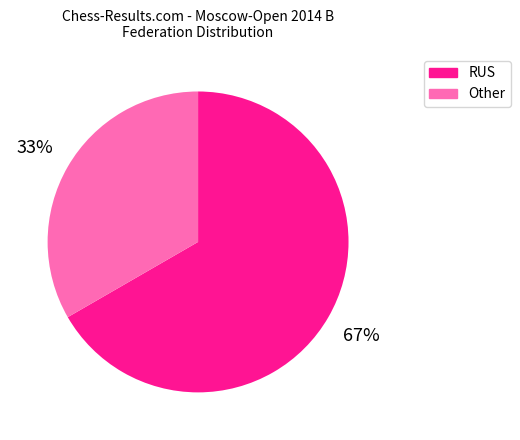

Which slice is the smallest?

Other